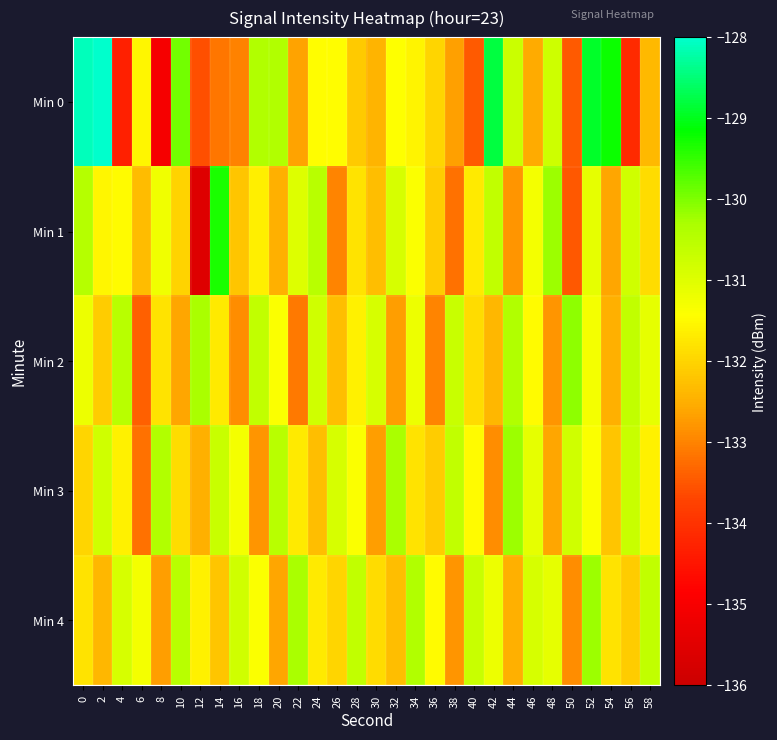

What is the greatest value displayed?

-128.0